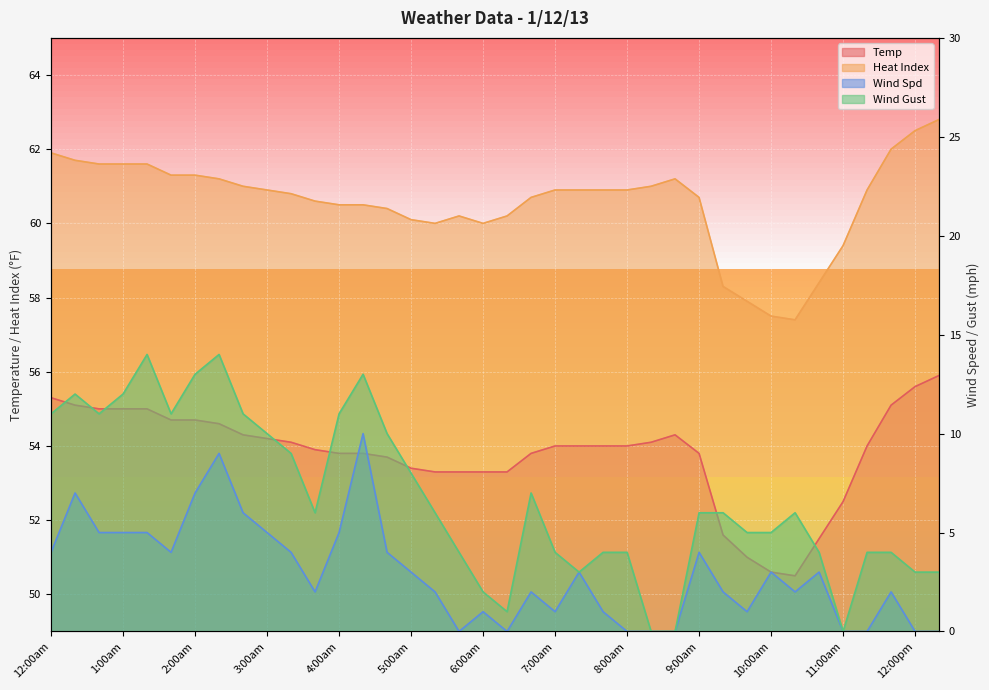

The value of Wind Gust at 7:00am is 1.1. True or false?

False